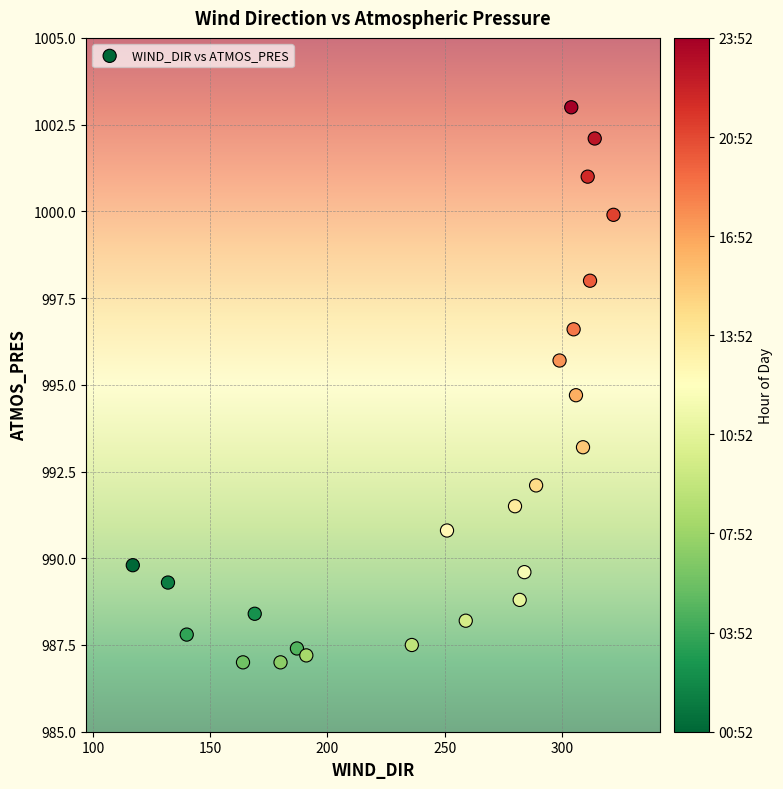

What is the range of Y values (max minus min)?

16.0